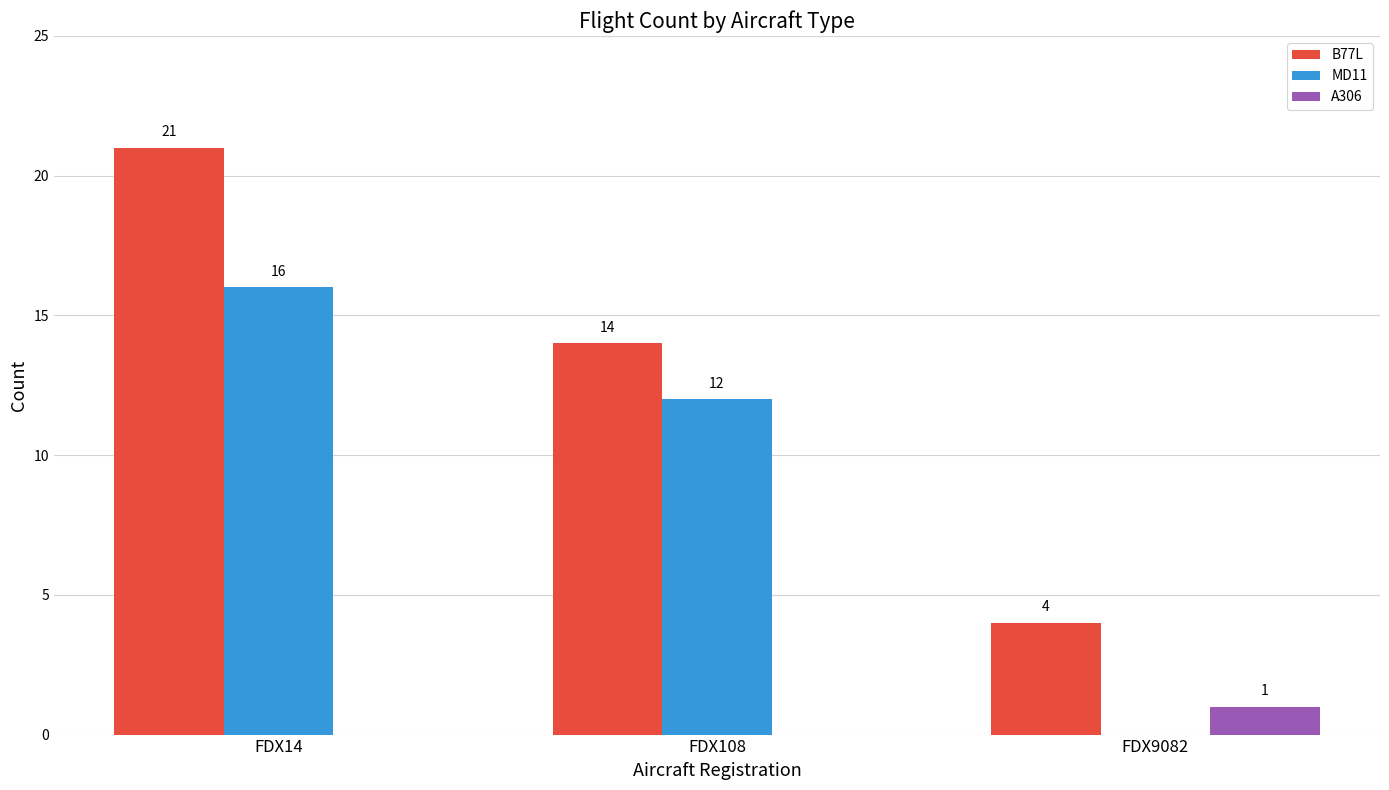

Which series has the largest total across all categories?

B77L